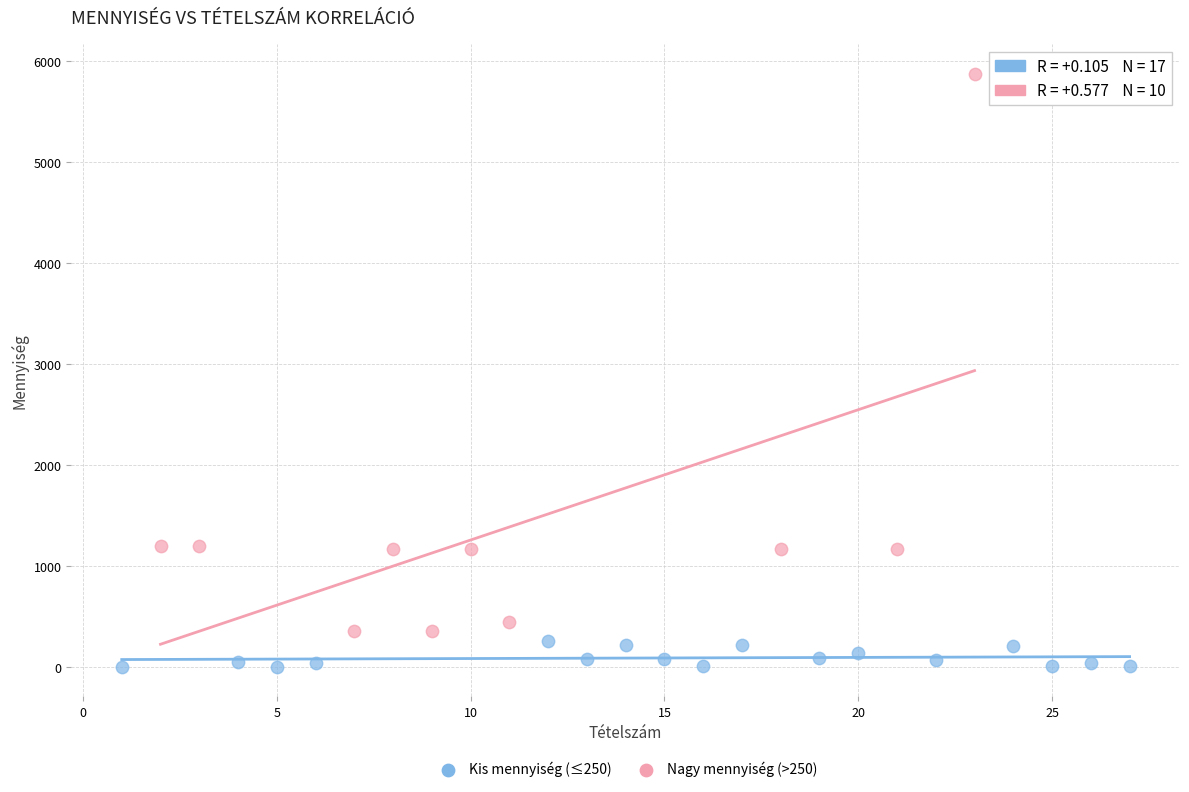

What are all the series names shown in the legend?

Kis mennyiség (≤250), Nagy mennyiség (>250)